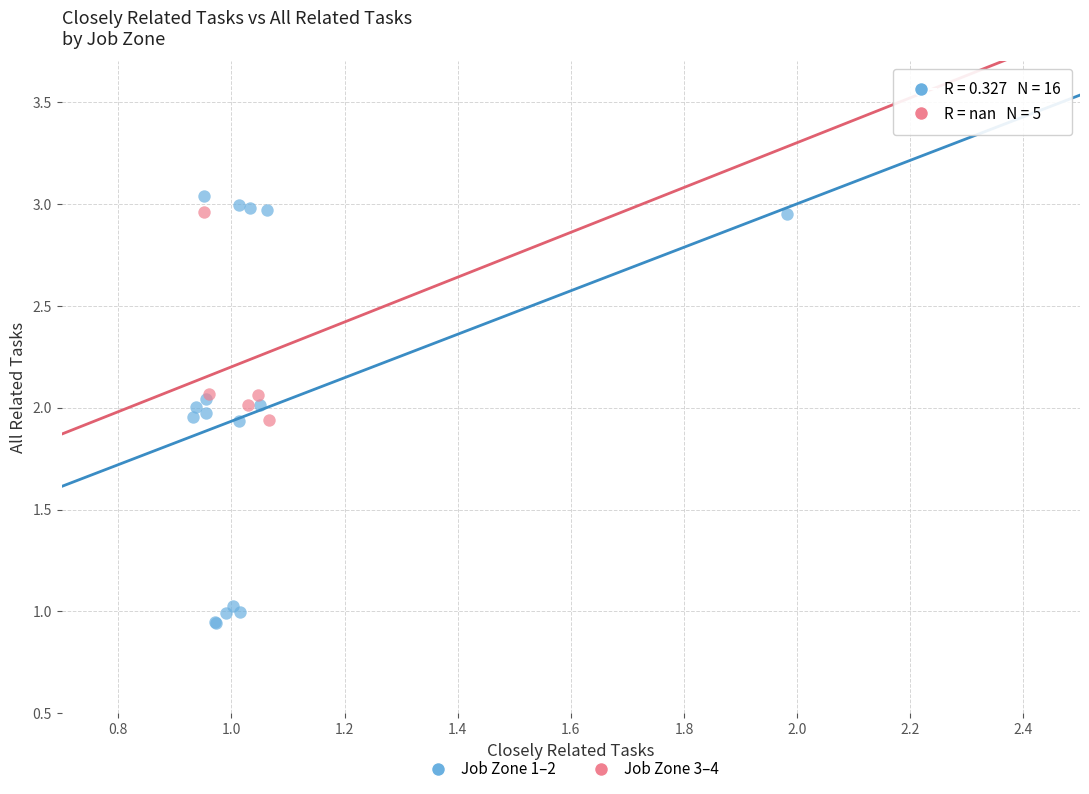

Which series has the largest Y range (max minus min)?

Job Zone 1–2